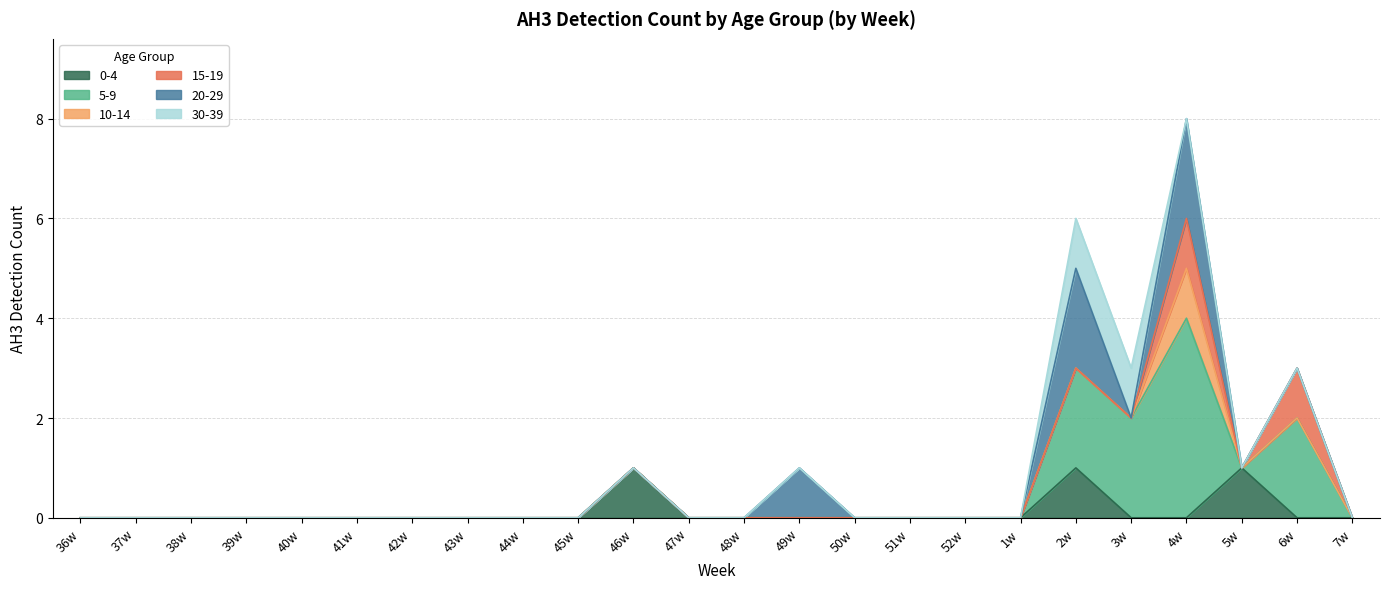

What is the sum of all 5-9 values?

10